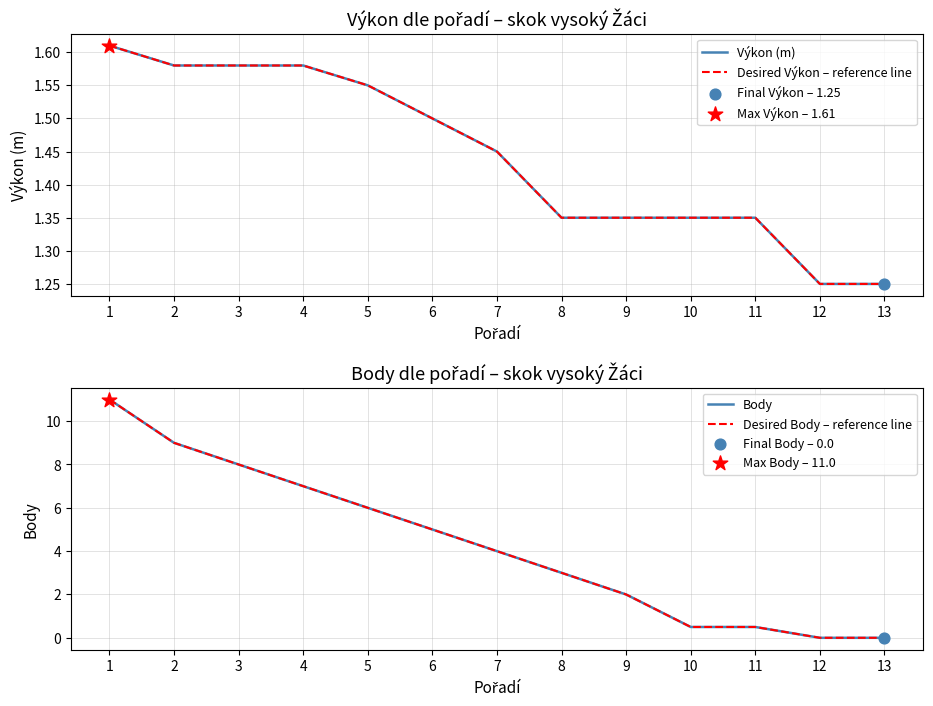

At which category is the sum across all series the highest?

1